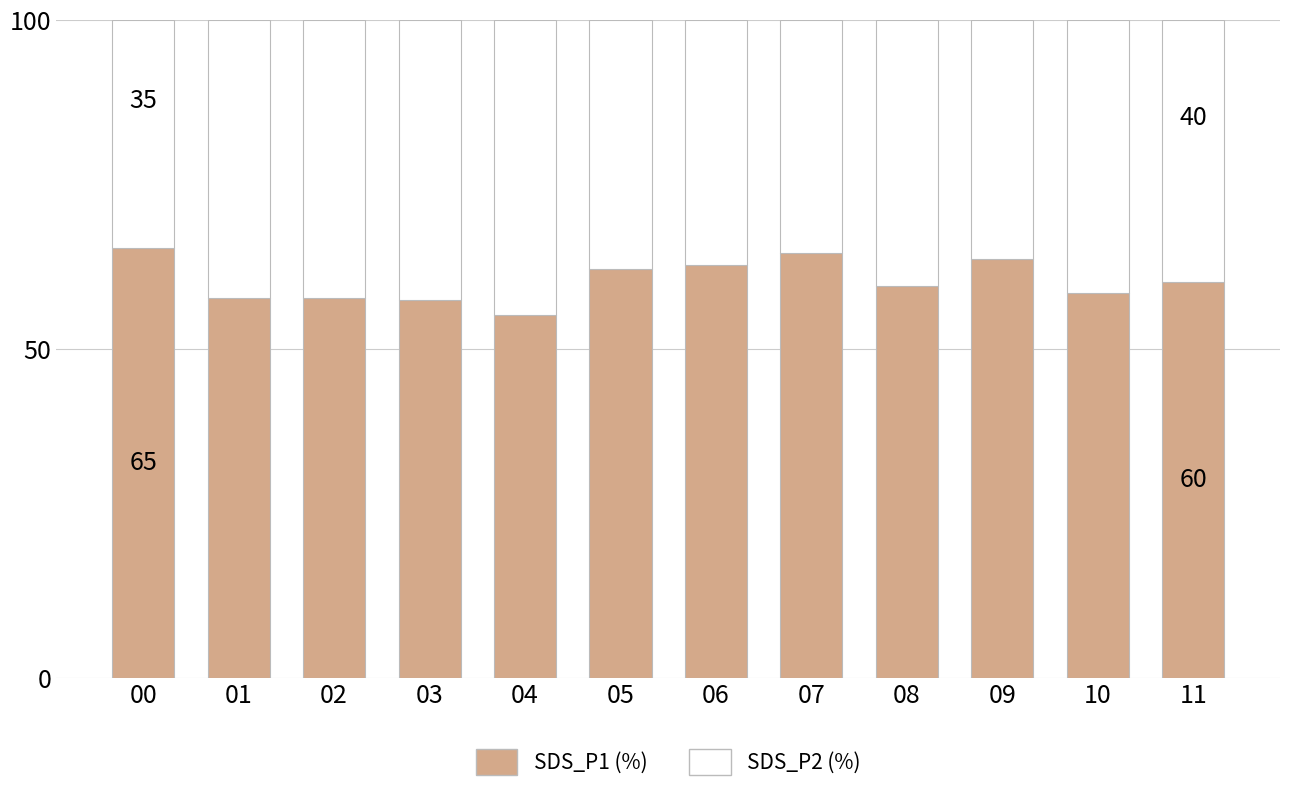

The value of SDS_P1 (%) at 00 is 65.3. True or false?

True